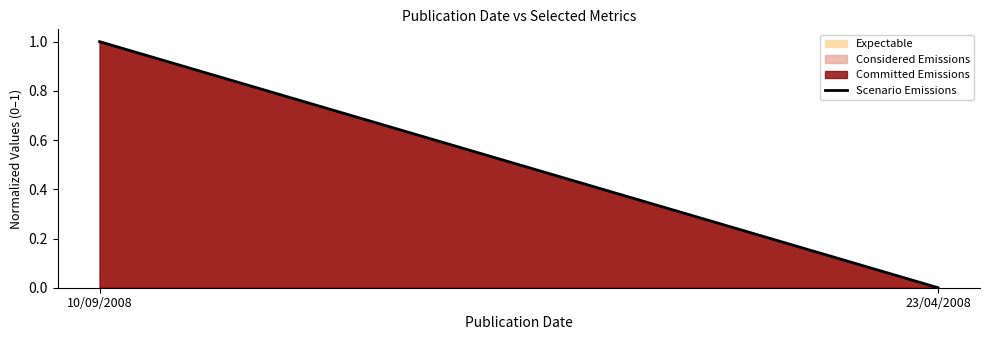

What is the difference between the maximum and minimum values?

1